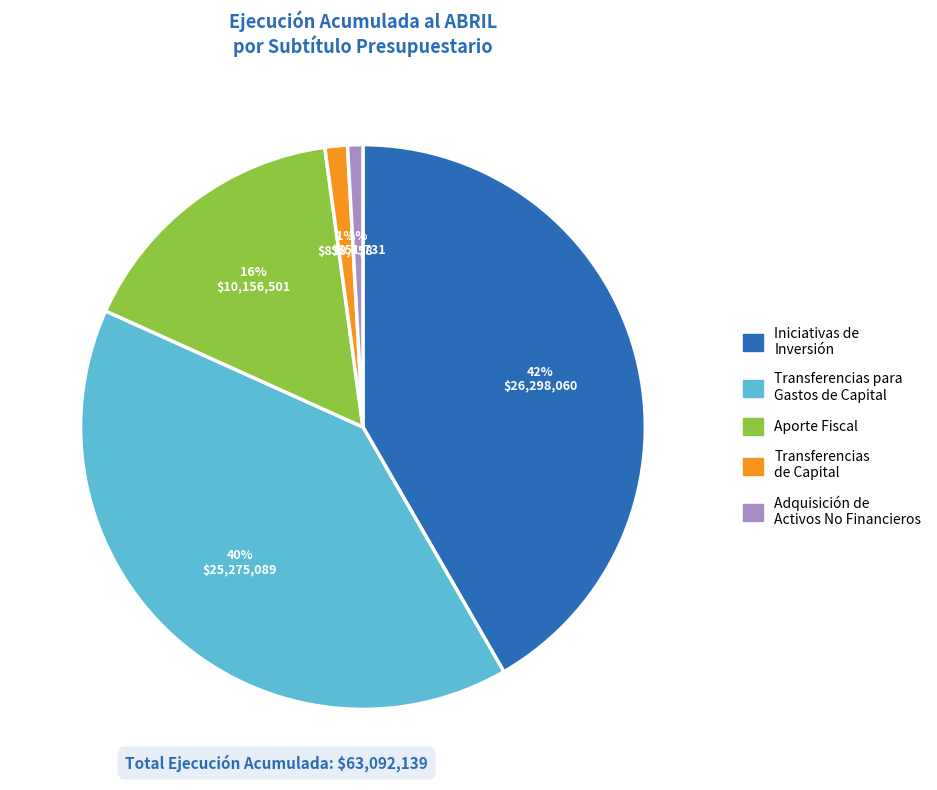

To the nearest percent, what is the difference between the largest and smallest slice percentages?

41%